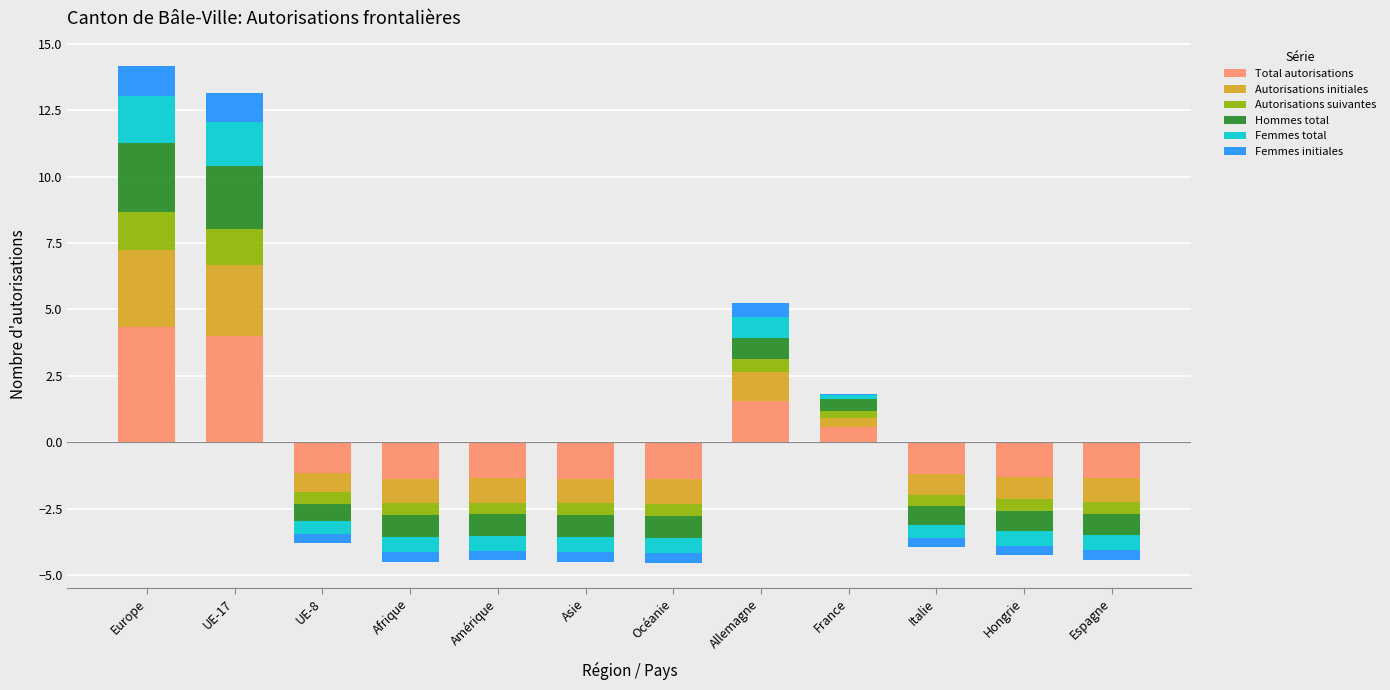

What position from the left is UE-17?

2